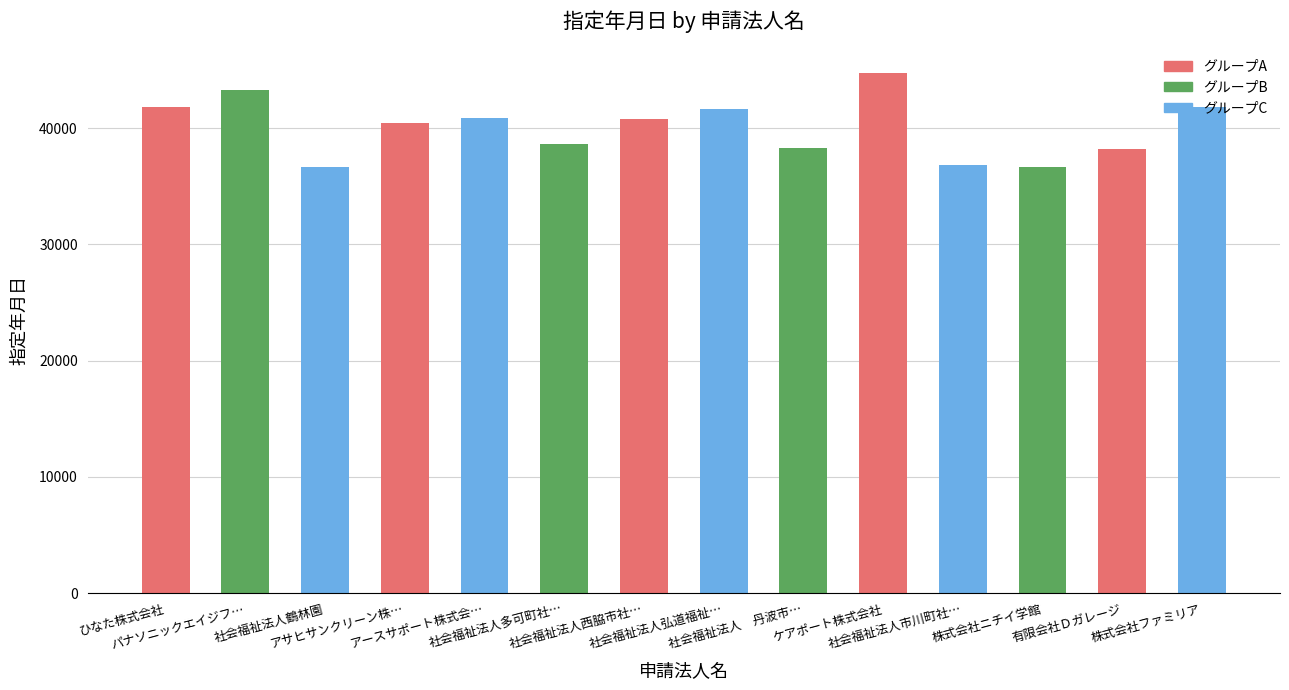

What is the value of the 8th bar from the left?

41640